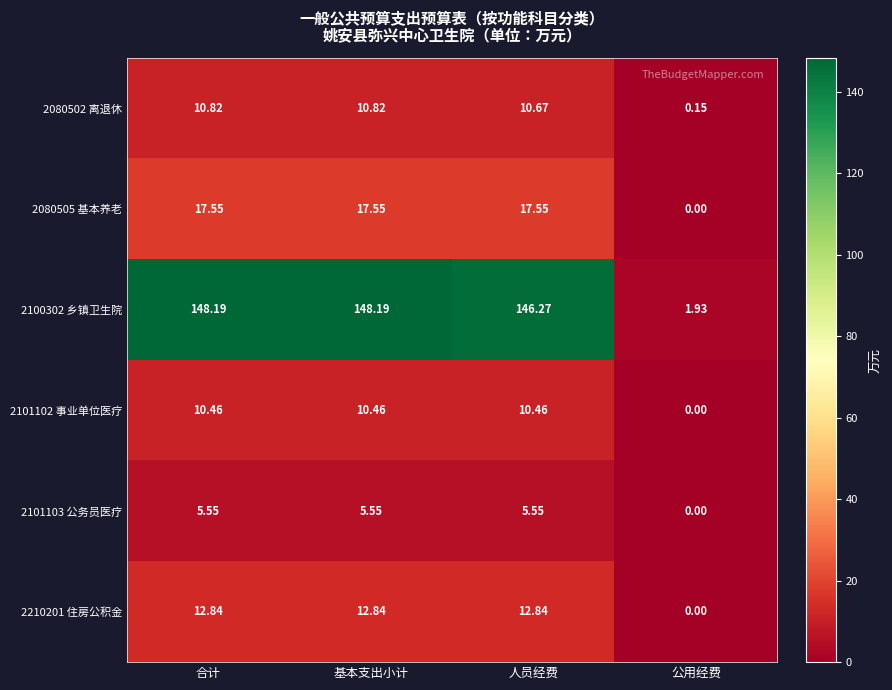

What is the maximum value shown in the chart?

148.2